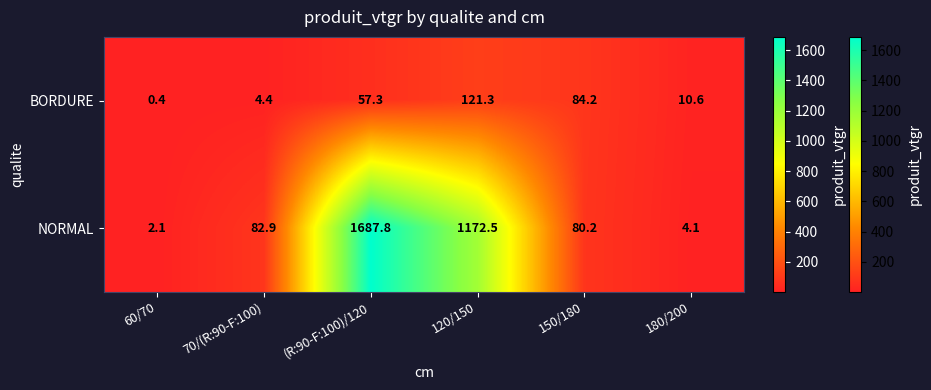

True or false: NORMAL has a value of 2.1 at 60/70.

True